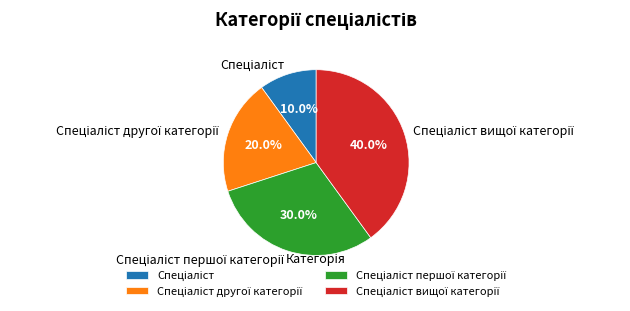

Is there a majority slice in this chart?

No